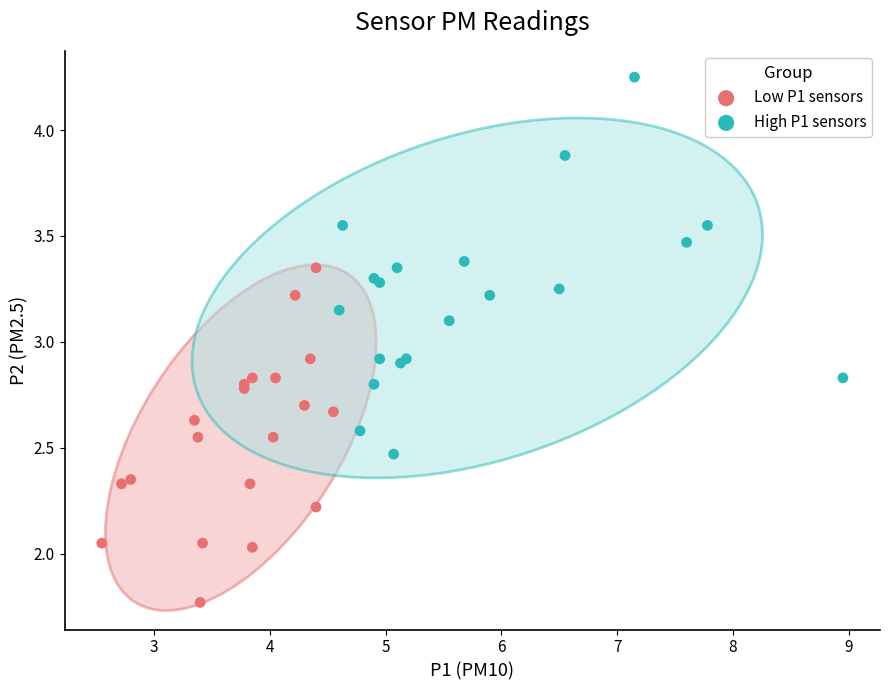

Which series contains the lowest Y value?

Low P1 sensors